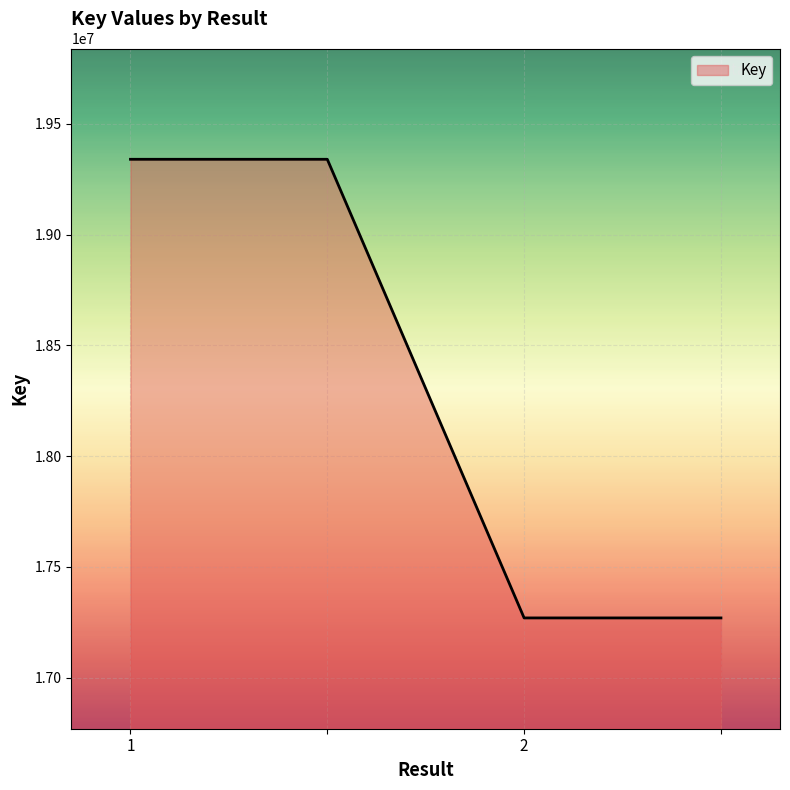

Does the chart have visible grid lines?

Yes